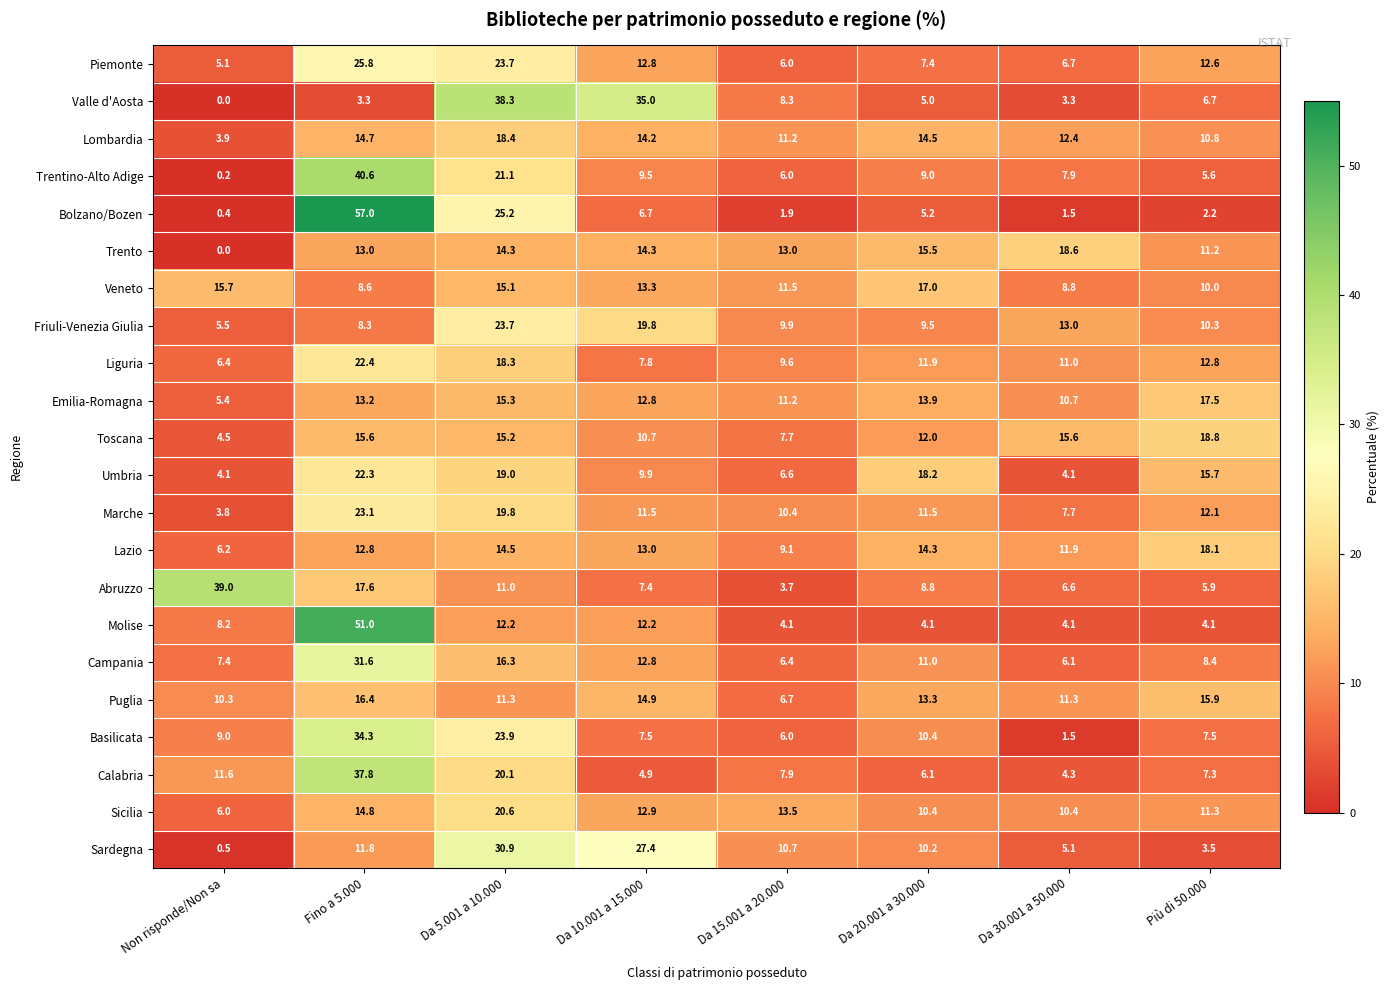

Which series has the largest range (max minus min)?

Bolzano/Bozen